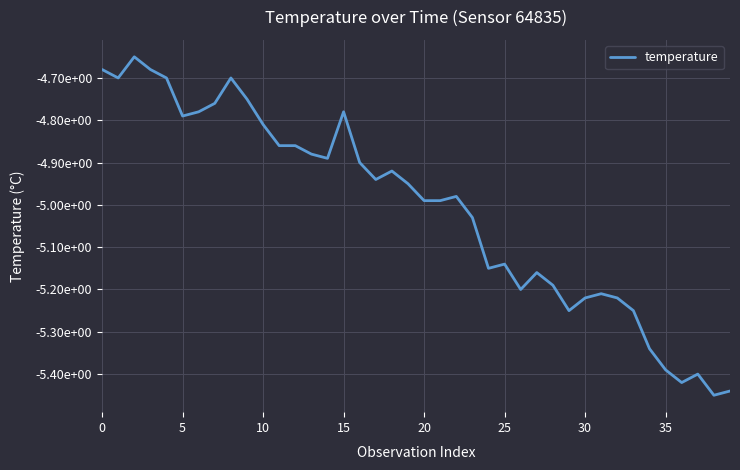

What is the label of the 25th point from the left?

24